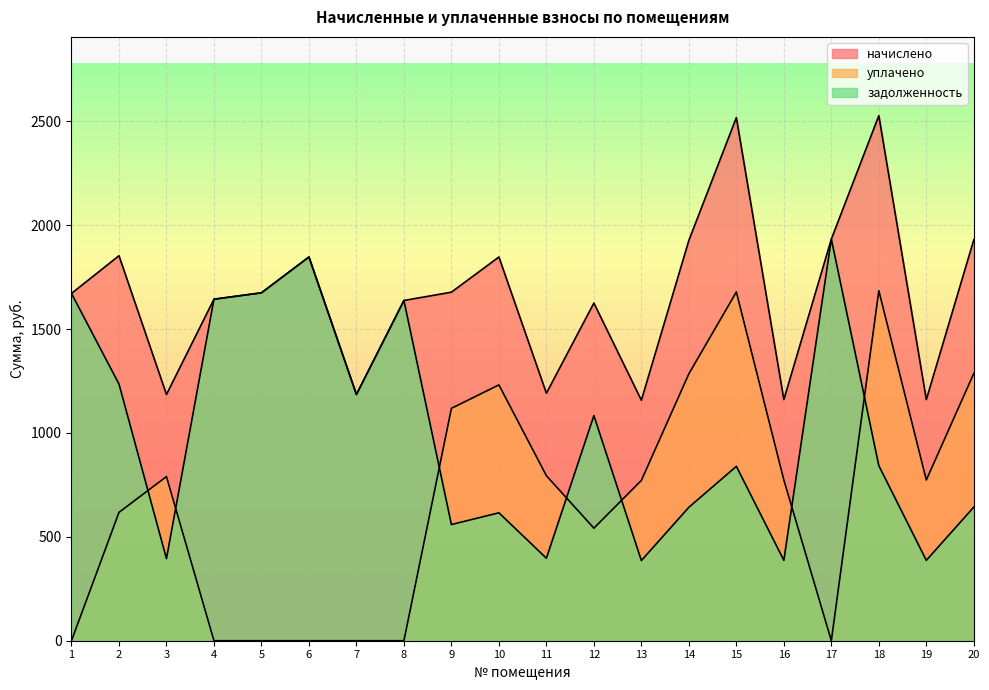

What is the sum of the начислено values at 8 and 18?

4164.5